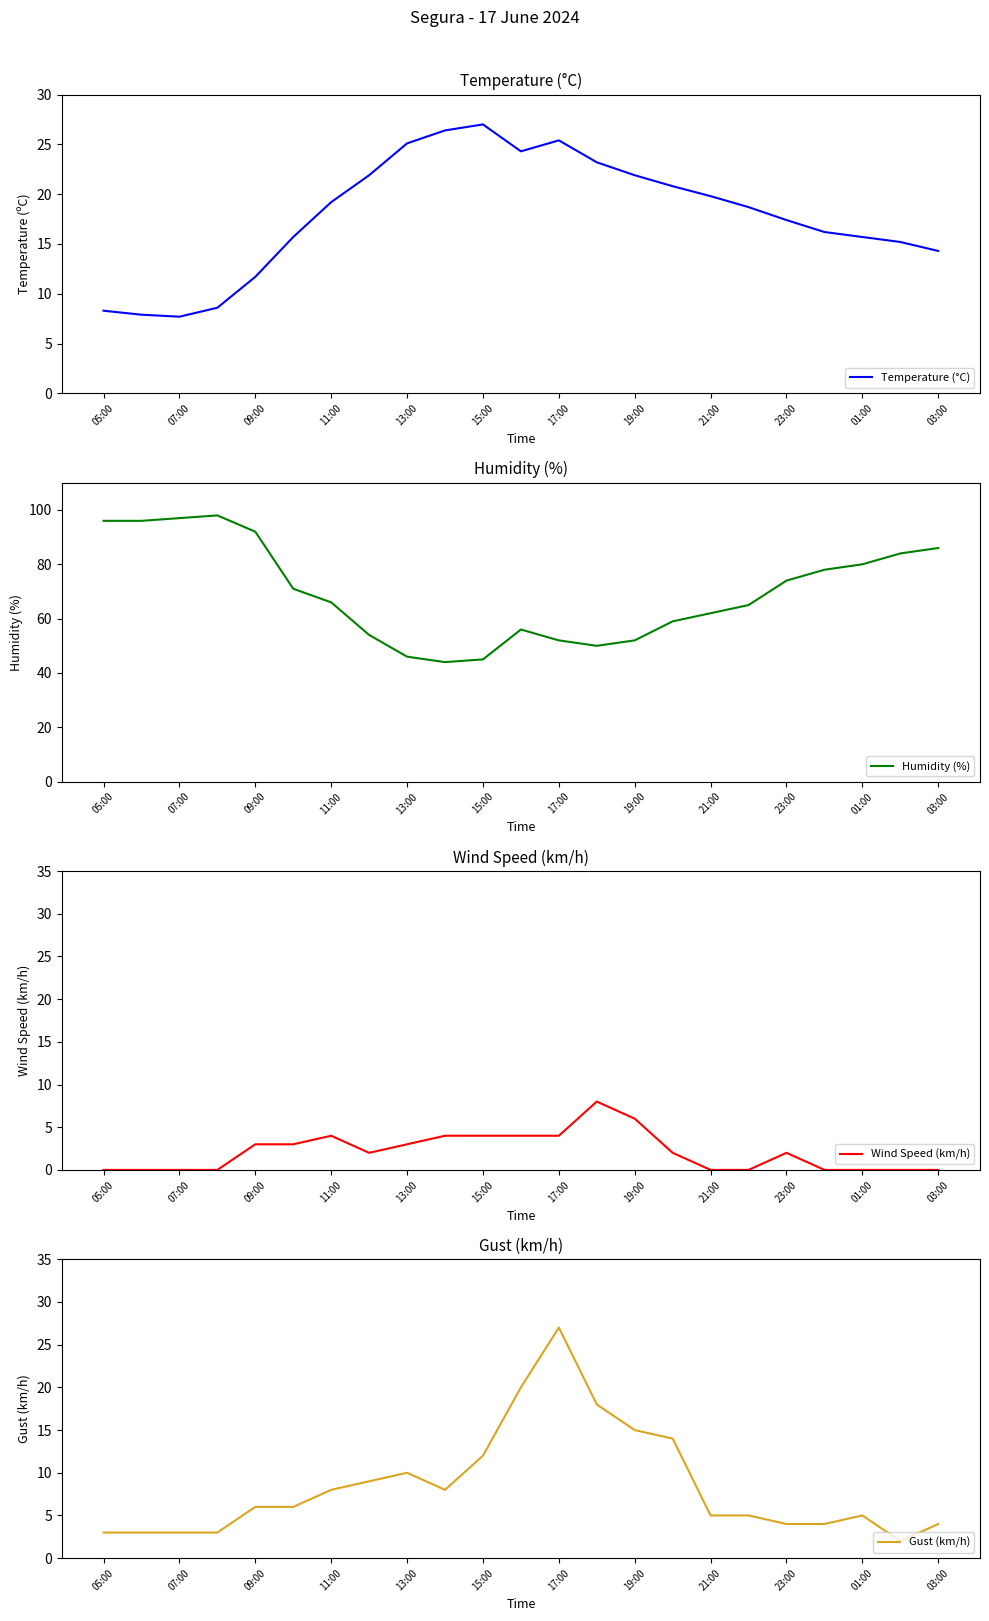

How many lines are shown in the chart?

4